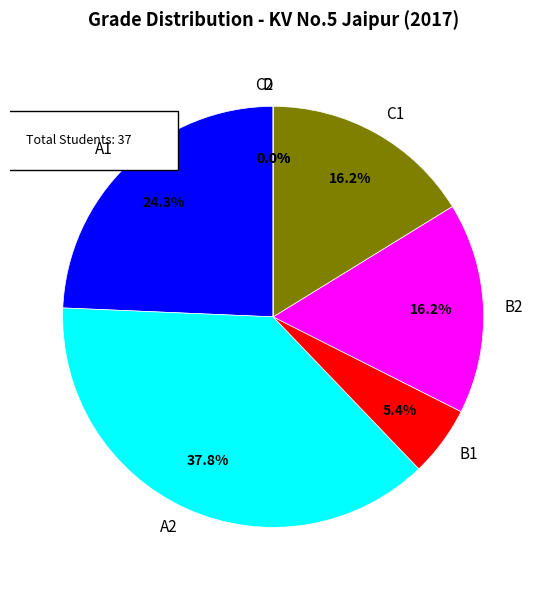

What is the smallest slice in the pie chart?

D